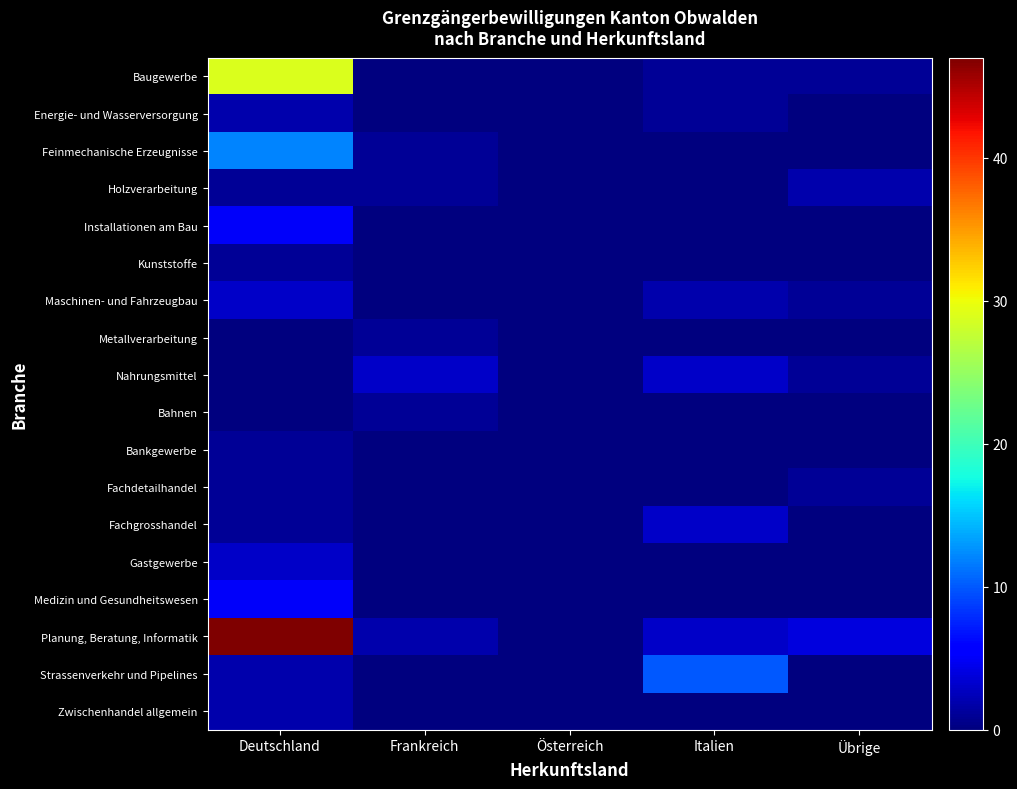

Which series has the largest total across all categories?

Planung, Beratung, Informatik